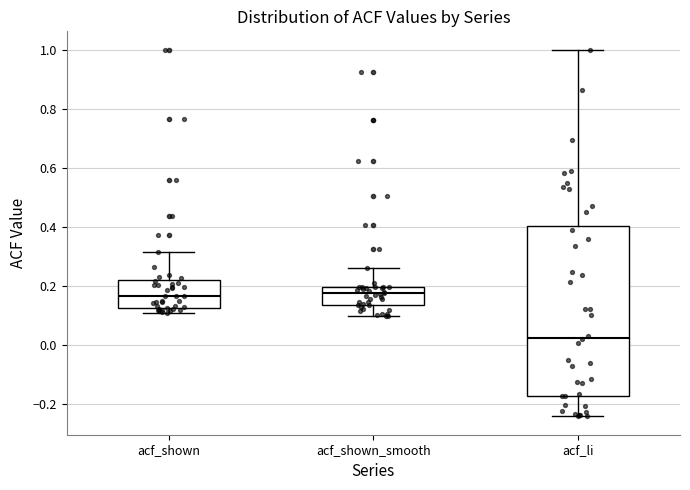

Which box has the lowest median line?

acf_li